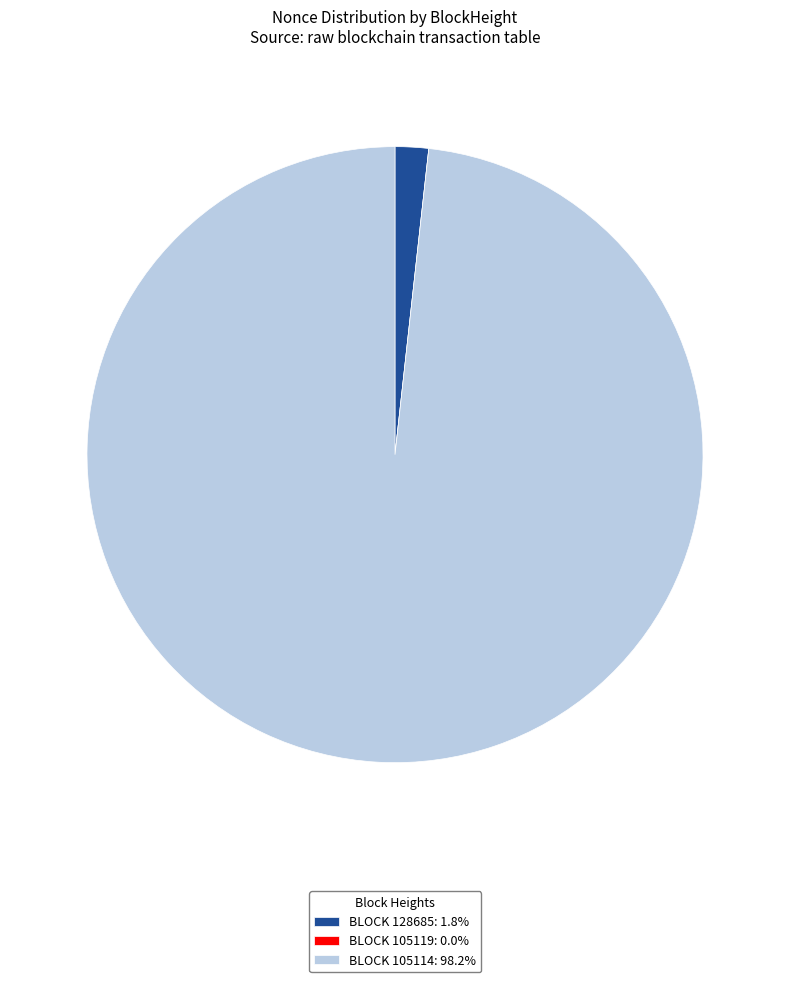

Is BLOCK 128685: 1.8% the majority of the pie?

No